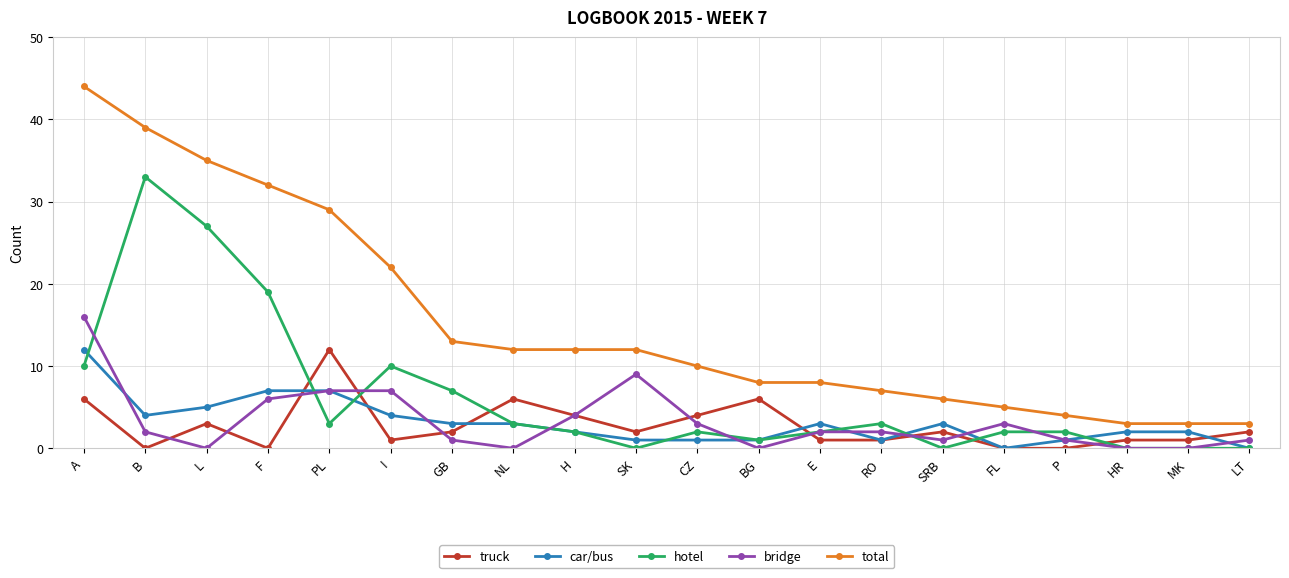

What is the total value across all series at LT?

6